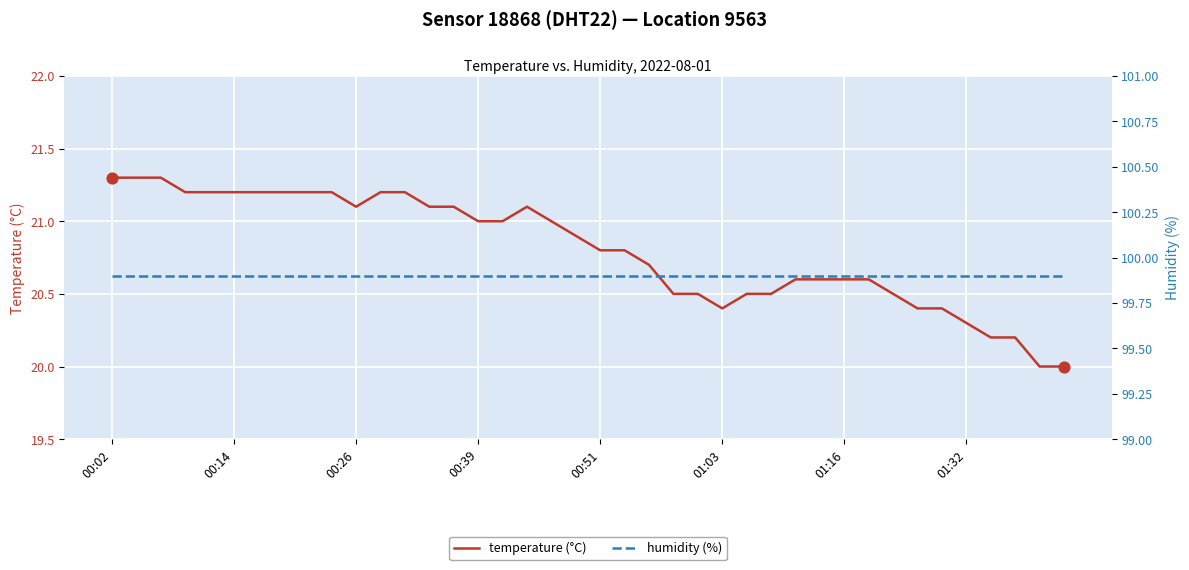

Which series has the widest spread of Y values?

temperature (°C)